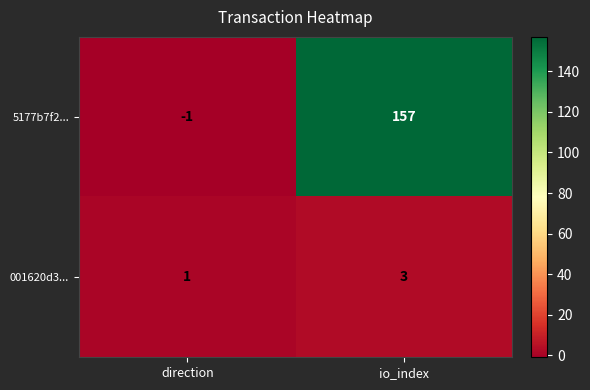

At which label is 5177b7f2... closest to 78?

direction